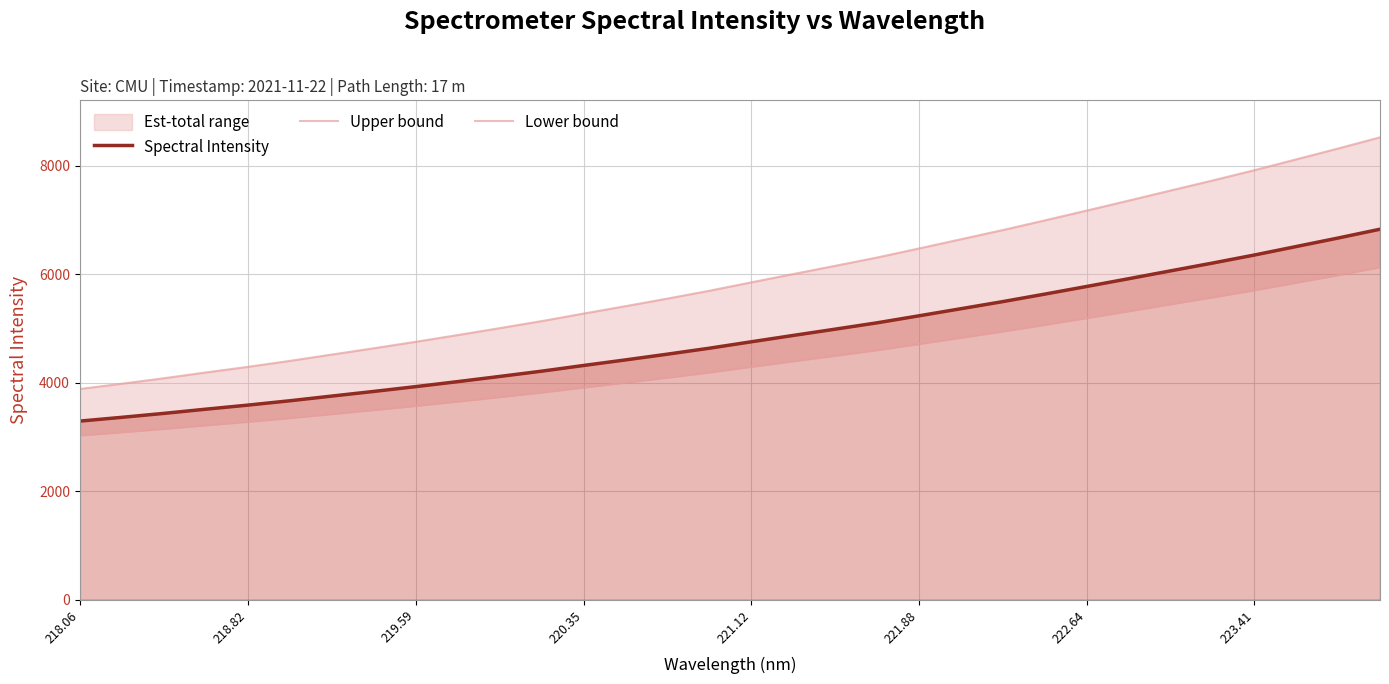

How many categories are shown in the chart?

32